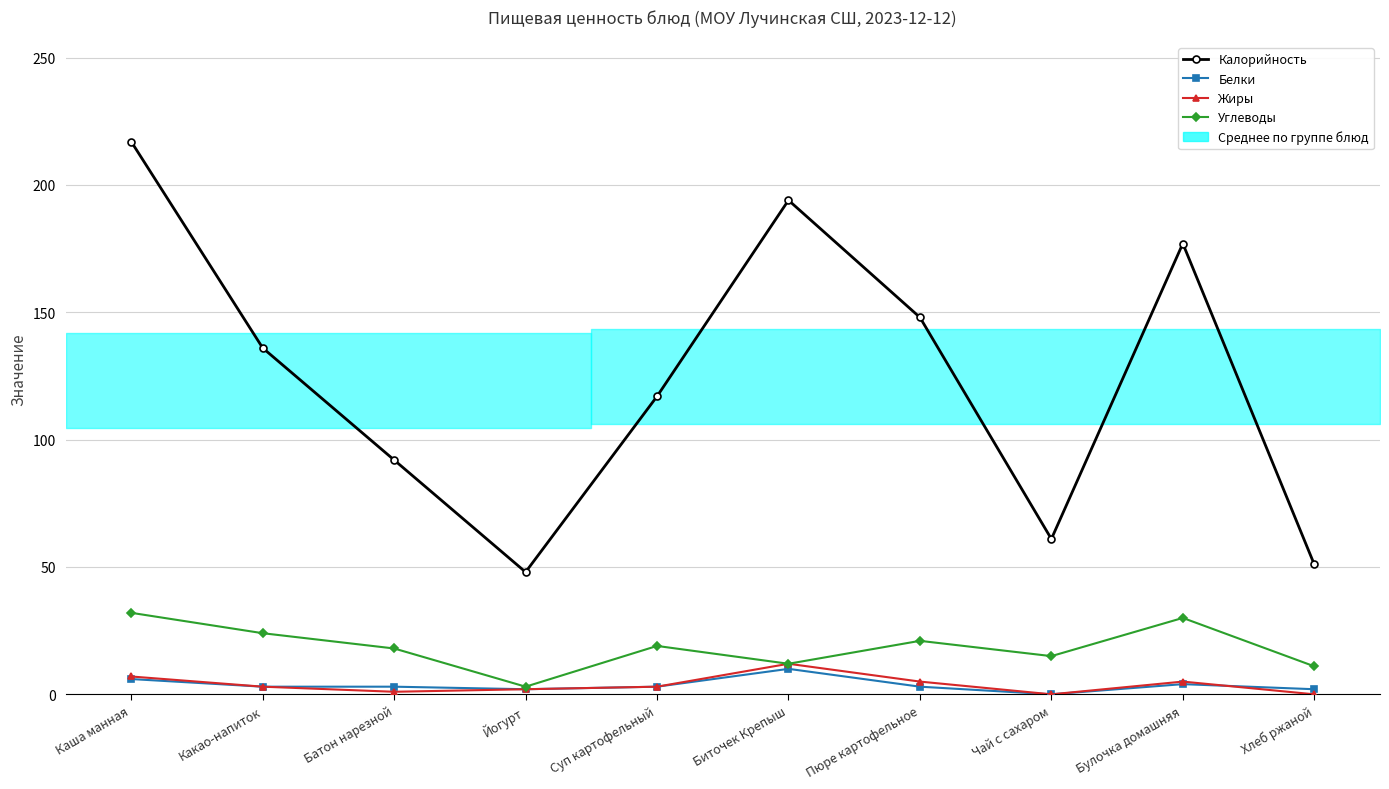

Which has a higher value, Чай с сахаром or Йогурт?

Чай с сахаром